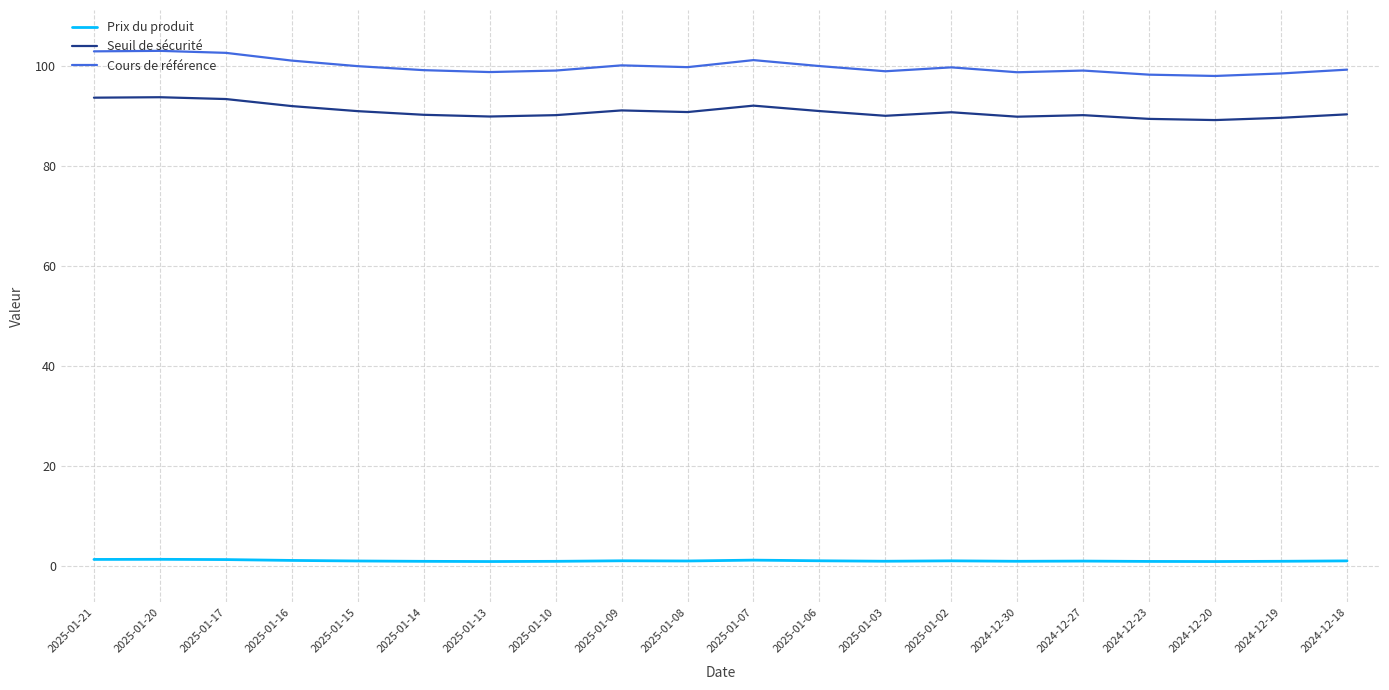

List the series in order of their peak value, lowest first.

Prix du produit, Seuil de sécurité, Cours de référence